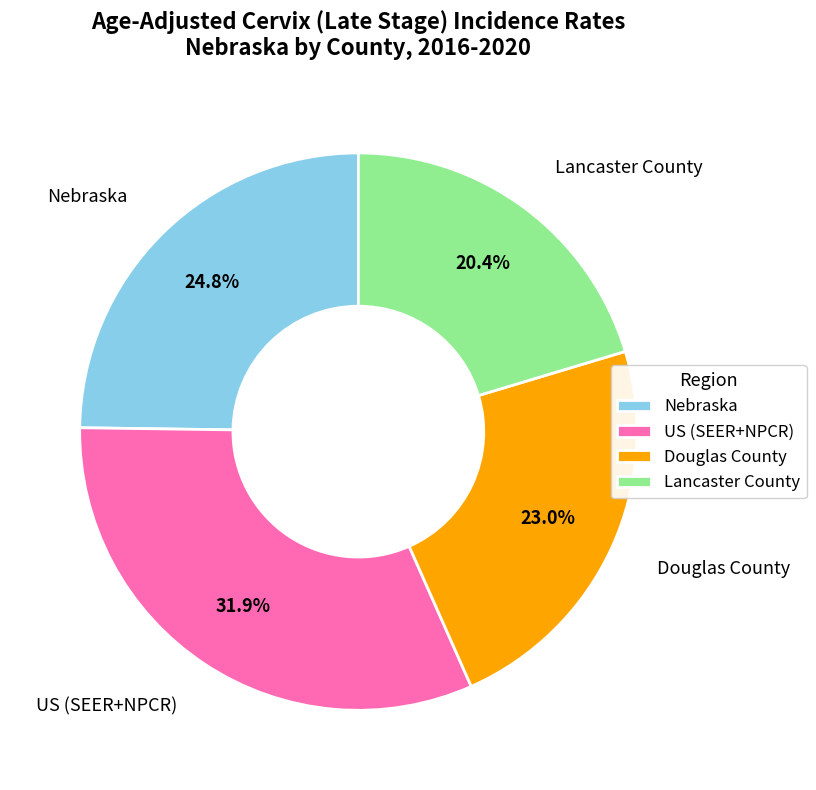

To the nearest percent, what portion does Nebraska represent?

25%